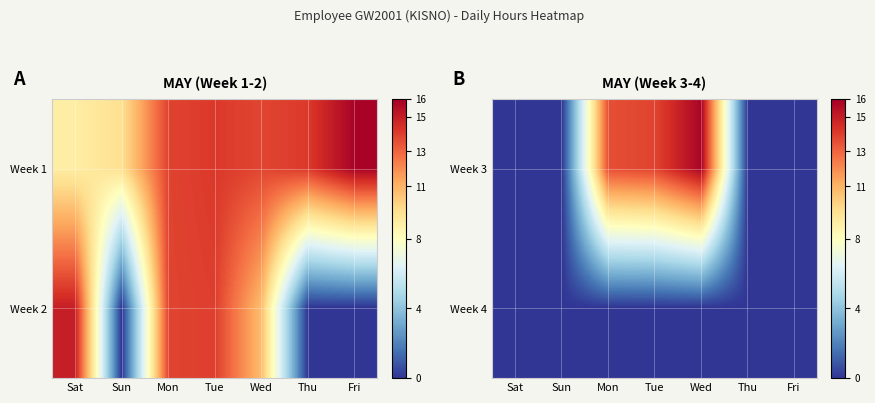

Rank the series at Sat from highest to lowest value.

Week 3, Week 4